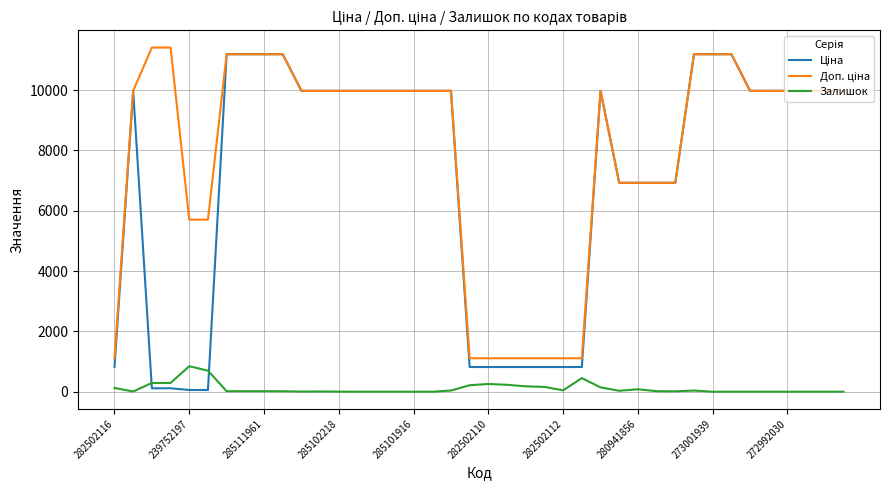

Is this an area chart (filled region under the line)?

No